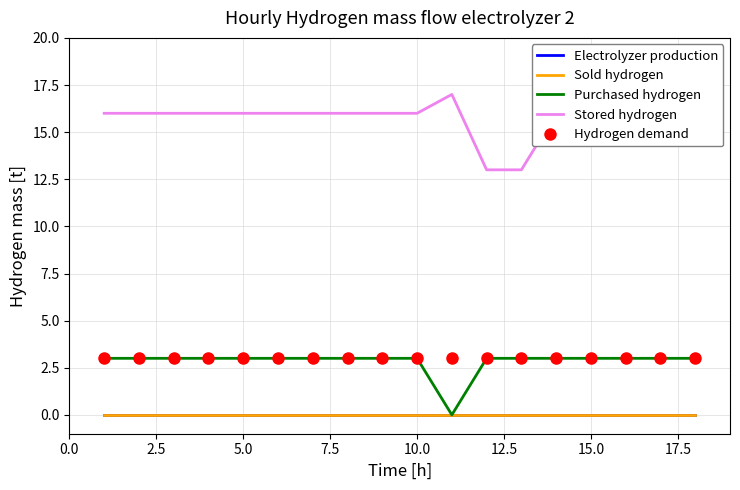

How many lines are shown in the chart?

5